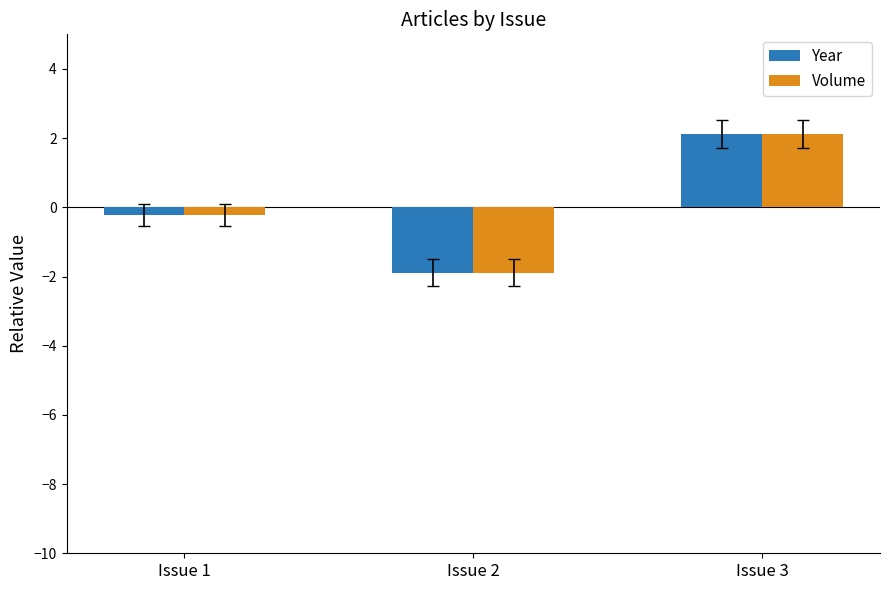

At which label does Year reach its minimum?

Issue 2